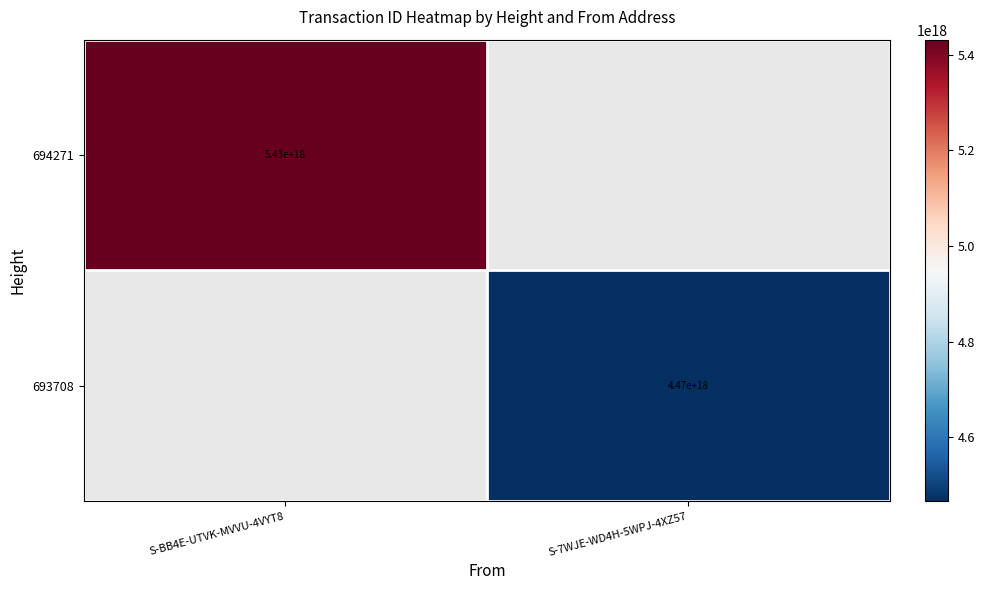

Is it true that 693708 equals 4470000000000000000 at S-7WJE-WD4H-5WPJ-4XZ57?

True